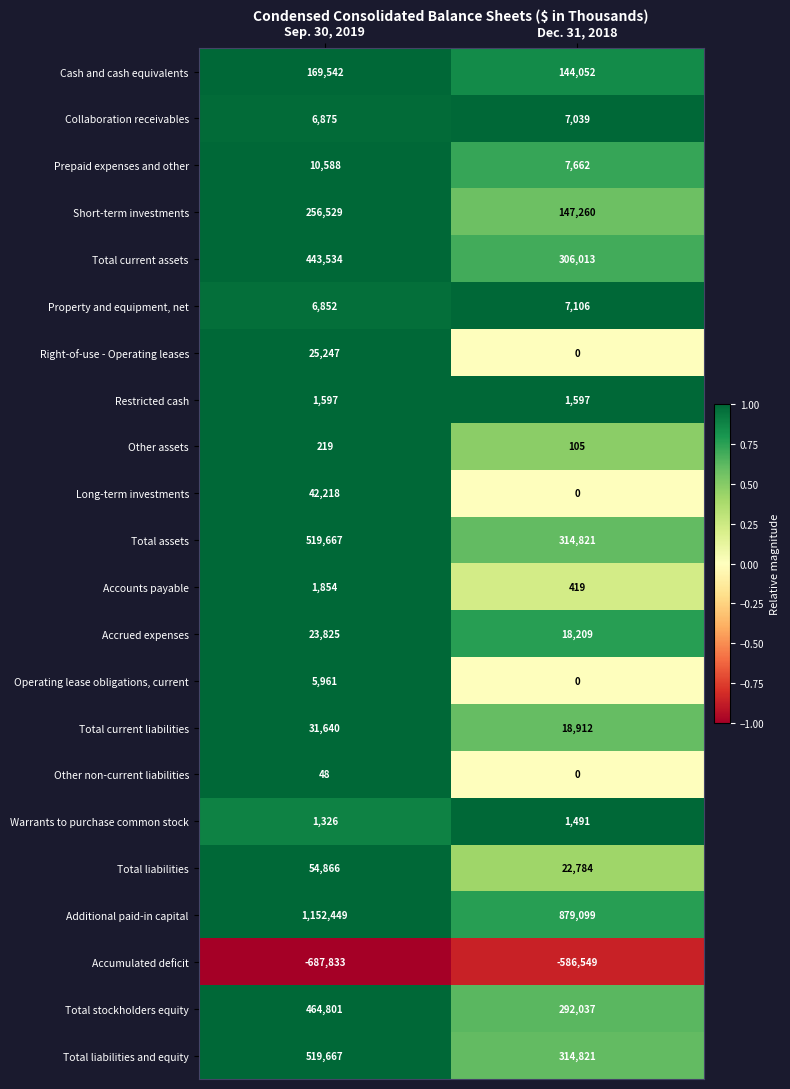

What is the minimum value shown in the chart?

-687833